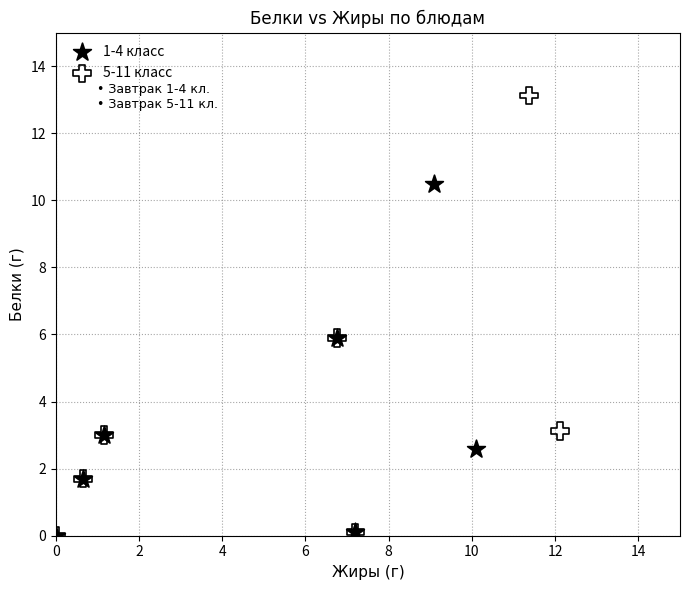

Which series contains the highest Y value?

5-11 класс